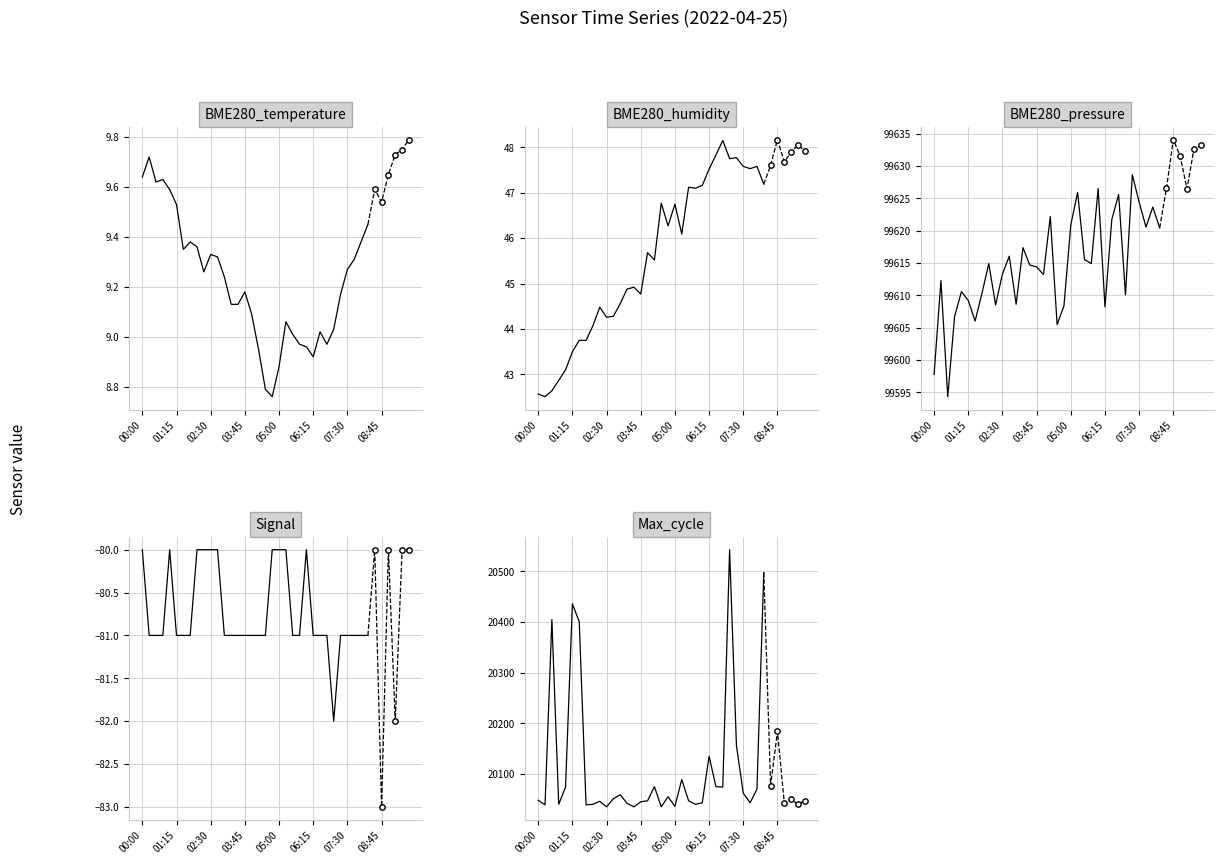

What is the total value across all series at 02:15?

119628.3